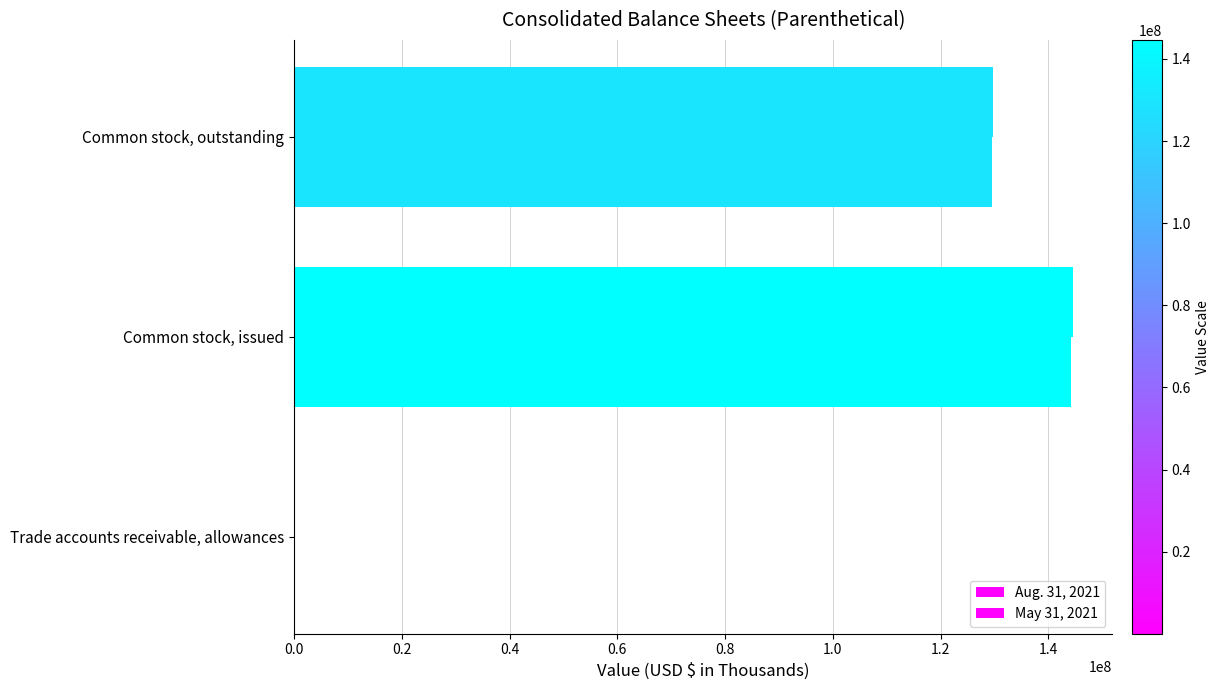

Count the number of data series in this chart.

2